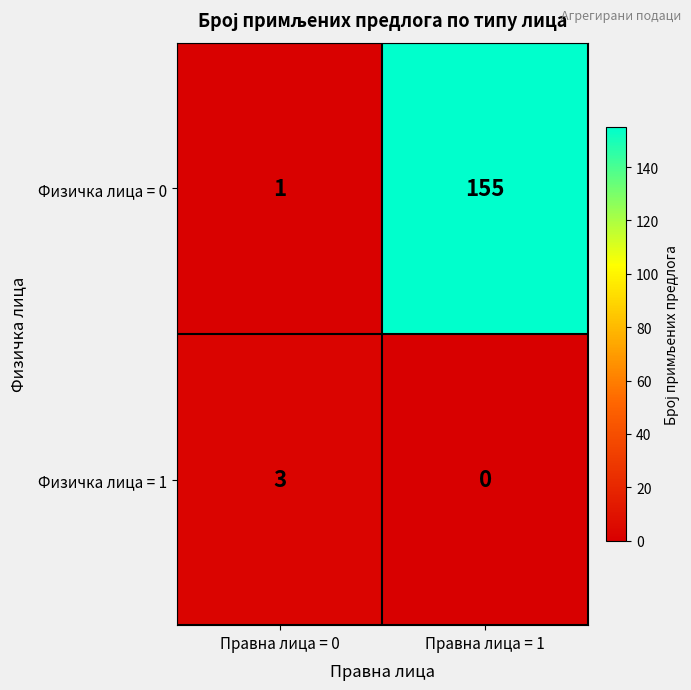

Rank the series by their maximum value, from lowest to highest.

Физичка лица = 1, Физичка лица = 0